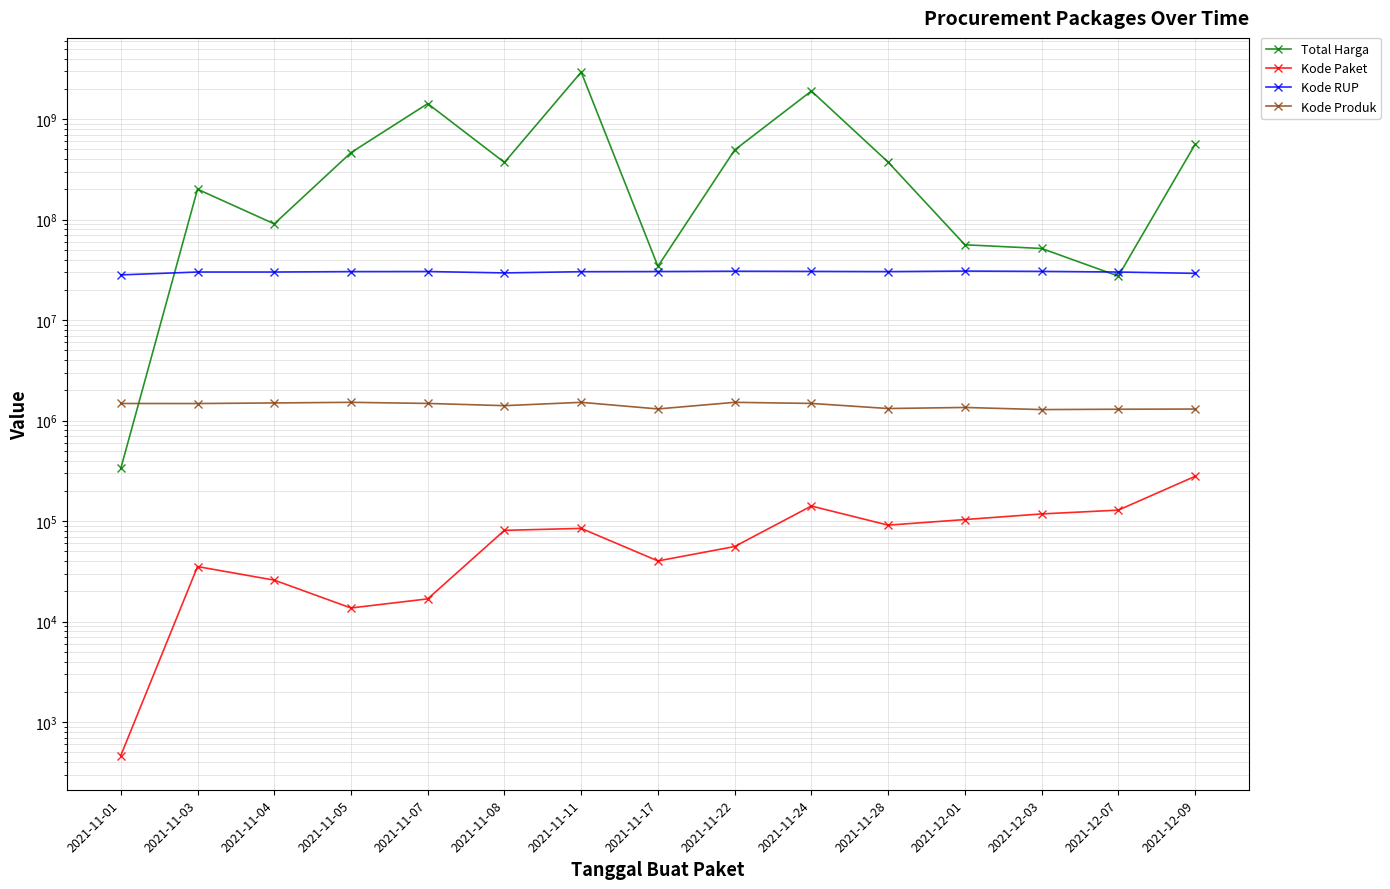

List the series in order of their peak value, highest first.

Total Harga, Kode RUP, Kode Produk, Kode Paket